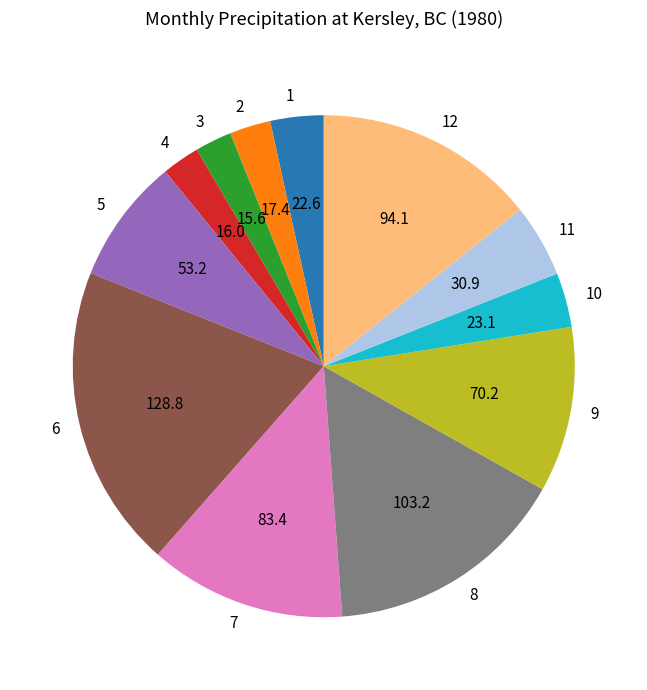

Between 4 and 9, which is larger?

9